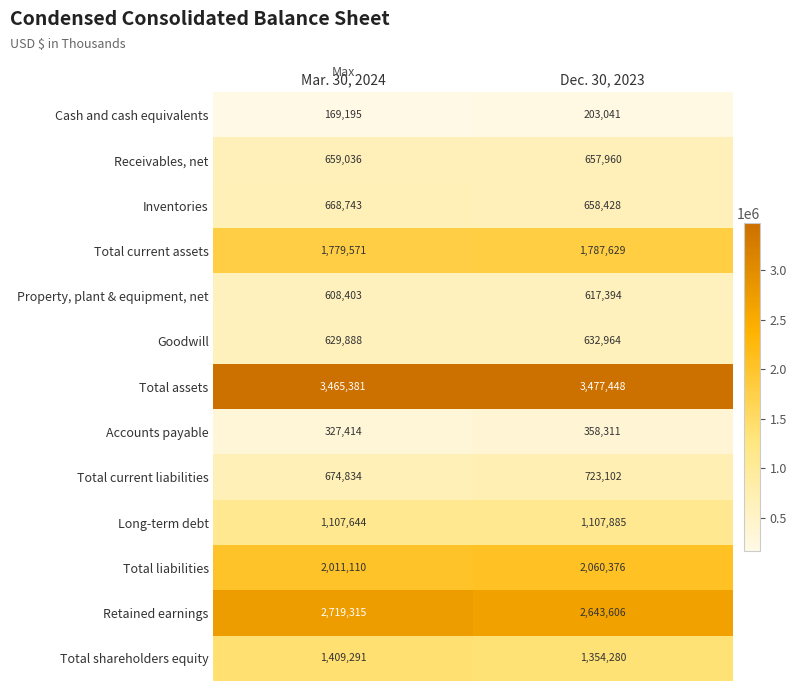

How many series are shown in this chart?

13